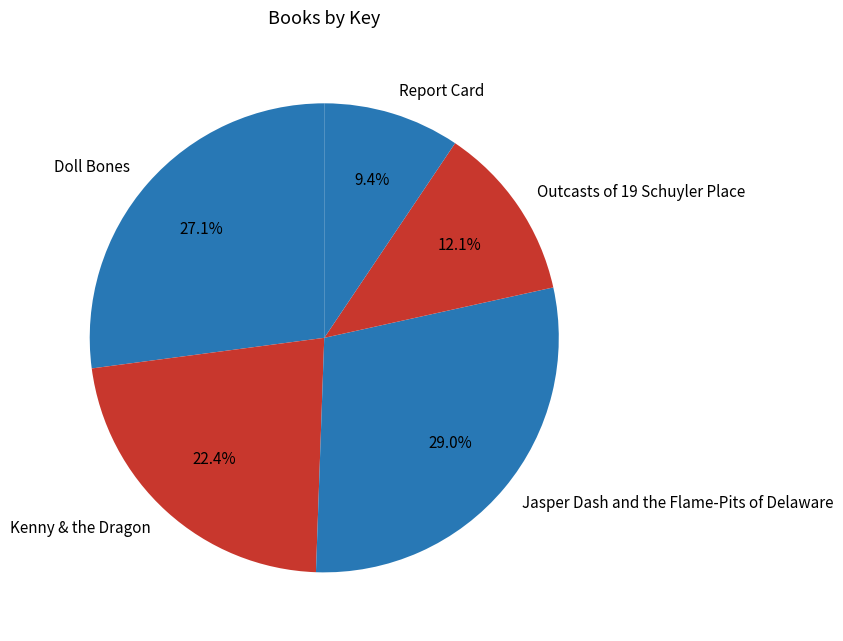

What portion of the pie excludes Jasper Dash and the Flame-Pits of Delaware?

71.0%